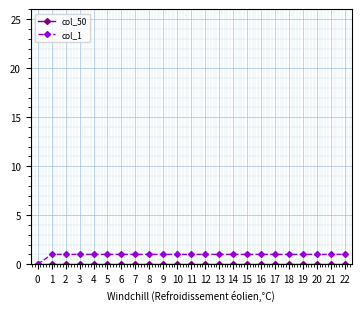

The col_1 series shows 1 at 14. True or false?

True